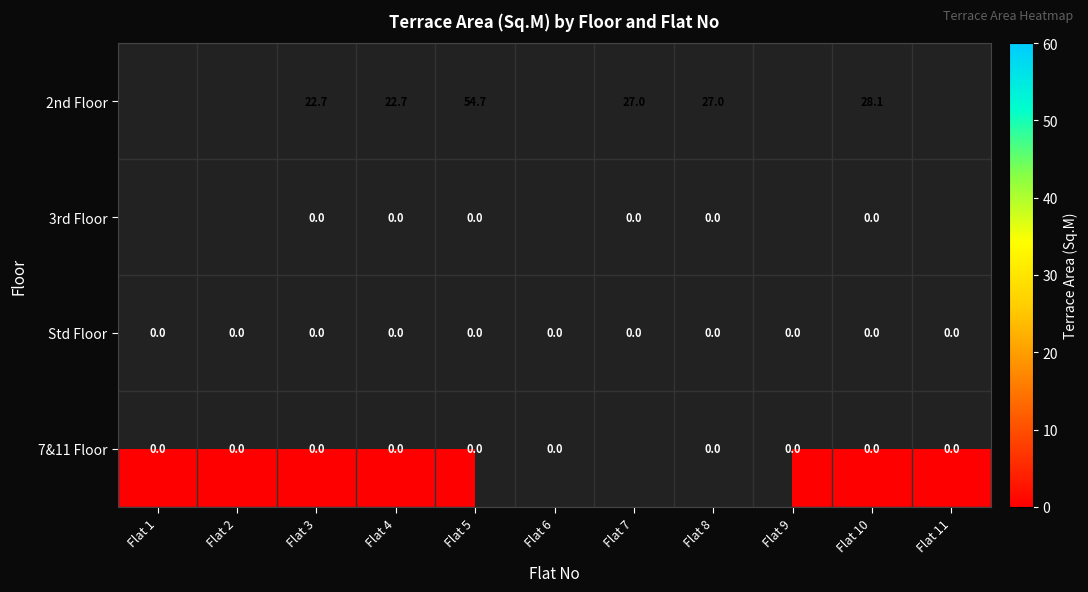

What is the greatest value displayed?

54.7